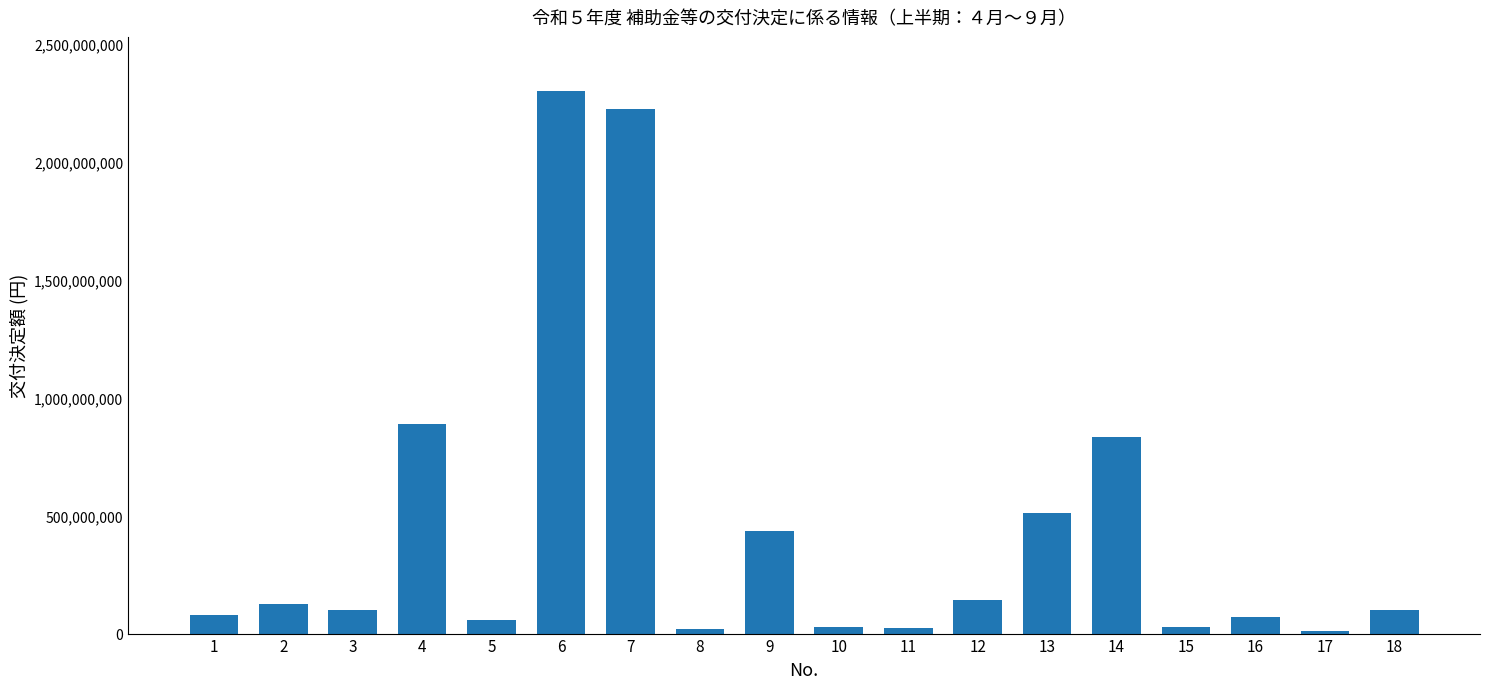

What is the difference between the maximum and minimum values?

2289752000